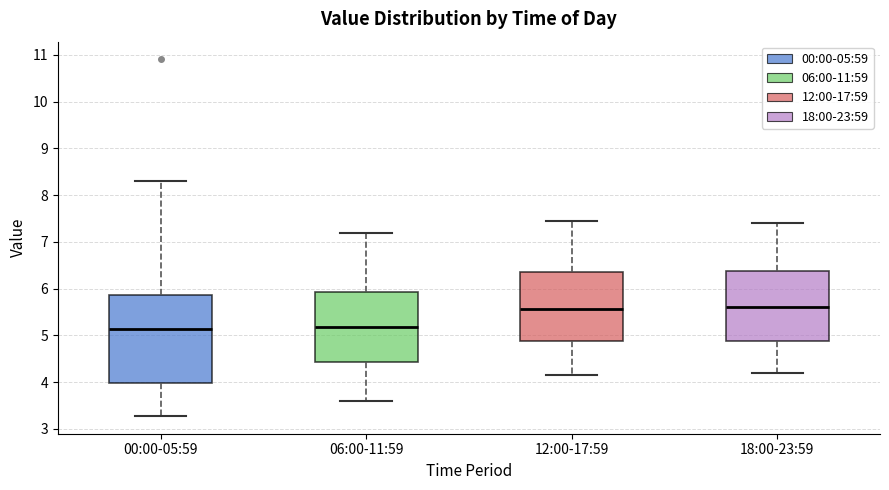

Reading left to right, read every box against the y-axis: the position of its median line, the range the box covers, and the ends of its whiskers. The values are not printed on the chart, so give them approximately, as read against the axis.

00:00-05:59: median 5.1, box 4.0 to 5.9, whiskers 3.3 to 8.3
06:00-11:59: median 5.2, box 4.4 to 5.9, whiskers 3.6 to 7.2
12:00-17:59: median 5.6, box 4.9 to 6.4, whiskers 4.2 to 7.5
18:00-23:59: median 5.6, box 4.9 to 6.4, whiskers 4.2 to 7.4